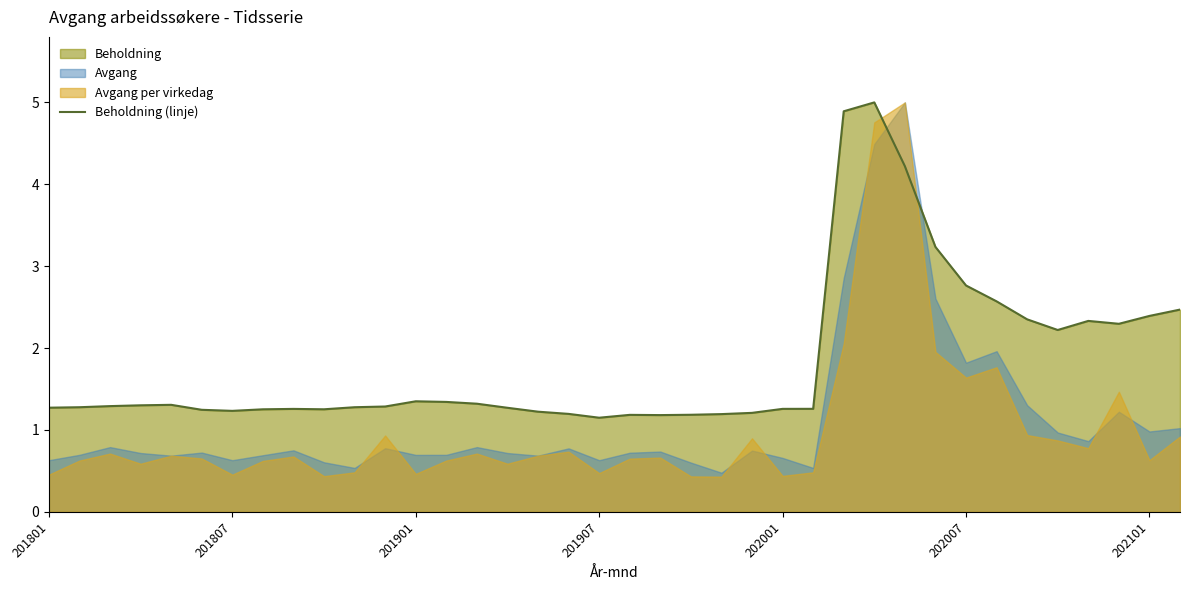

What is the minimum value for Beholdning (linje)?

1.1